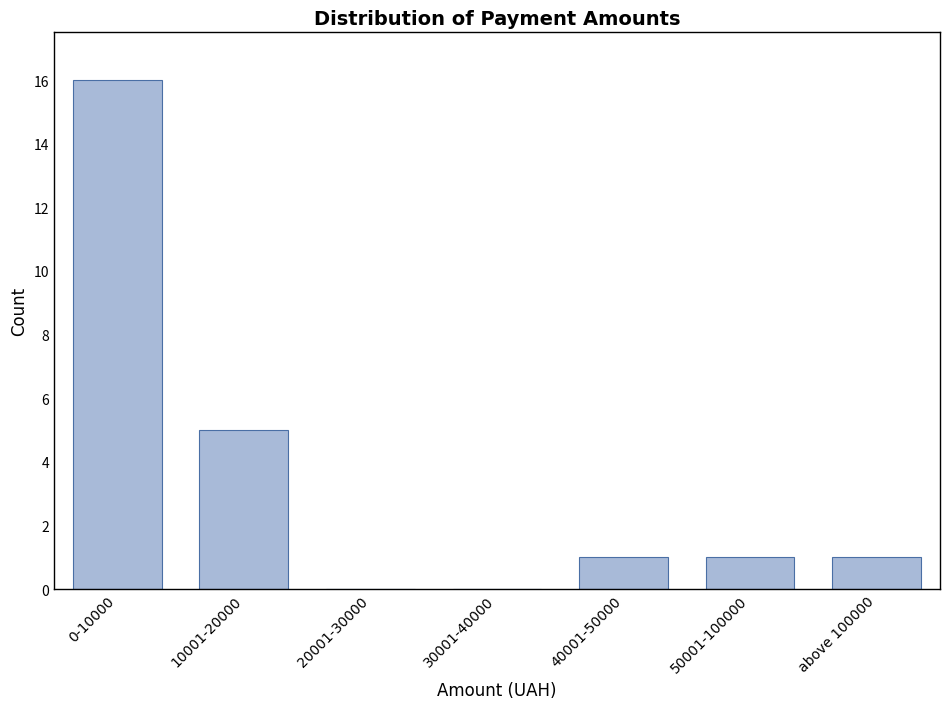

Reading left to right, list all the values displayed in this chart.

0-10000=16	10001-20000=5	20001-30000=0	30001-40000=0	40001-50000=1	50001-100000=1	above 100000=1